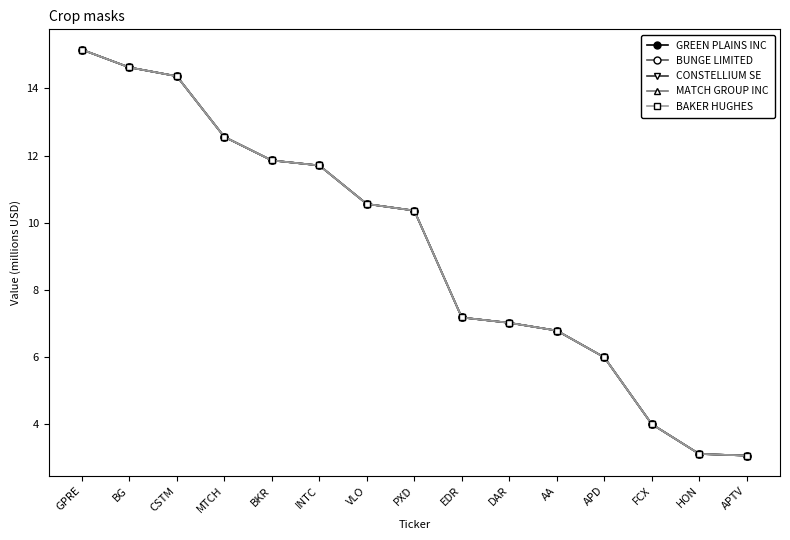

Does the chart have visible grid lines?

No